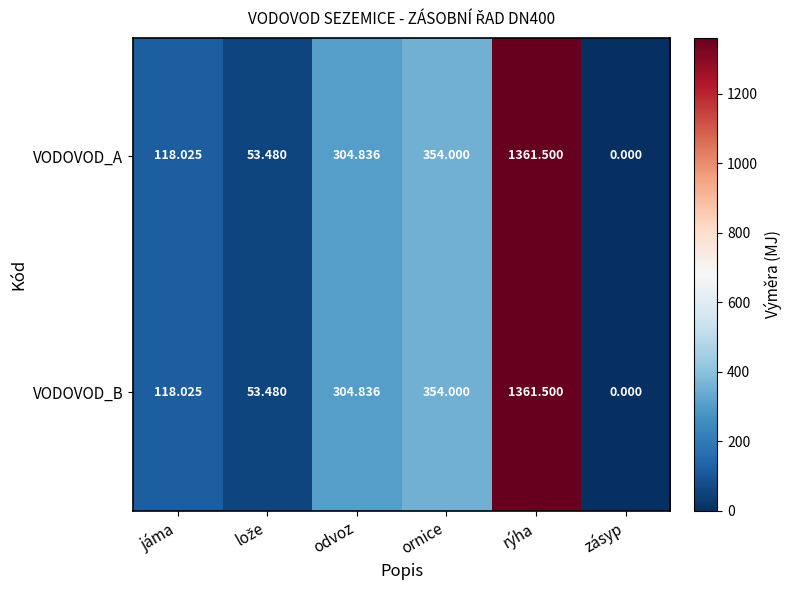

Where is VODOVOD_B nearest to the value 680?

ornice